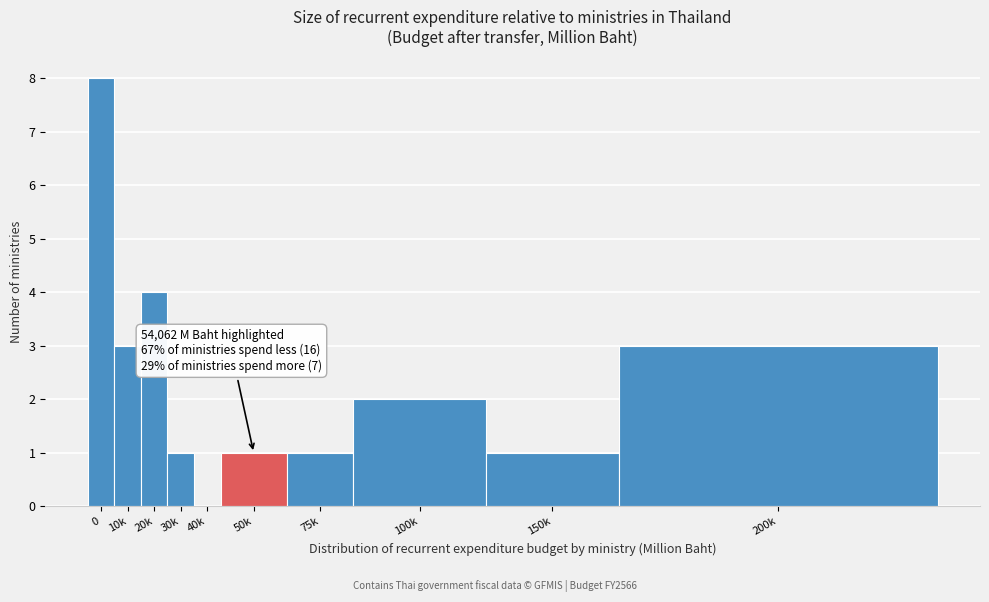

Reading left to right, what are all the values shown in this chart?

0=8	10k=3	20k=4	30k=1	40k=0	50k=1	75k=1	100k=2	150k=1	200k=3